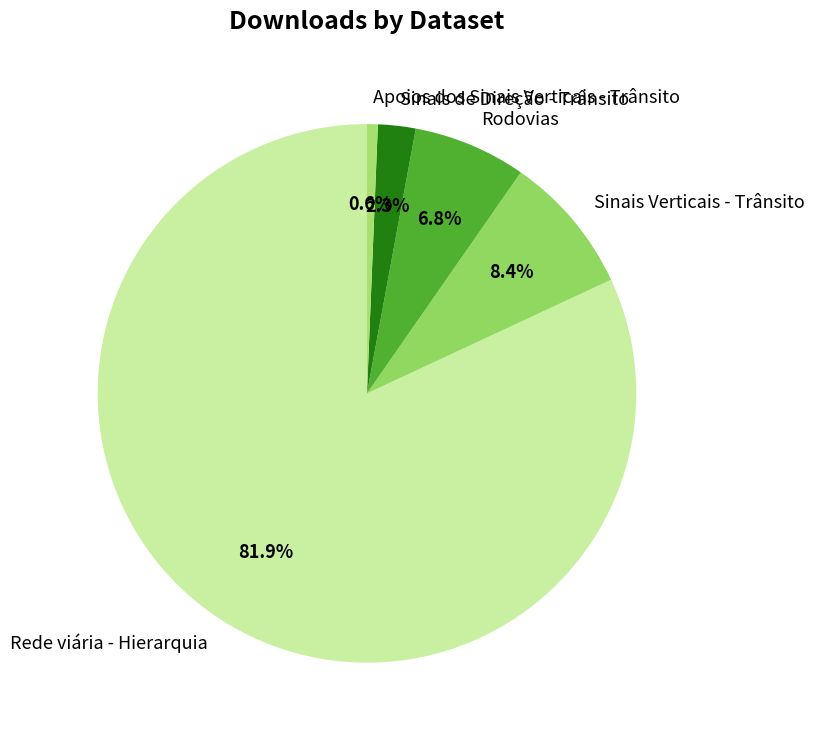

Is the sum of Rodovias and Rede viária - Hierarquia greater than half?

Yes